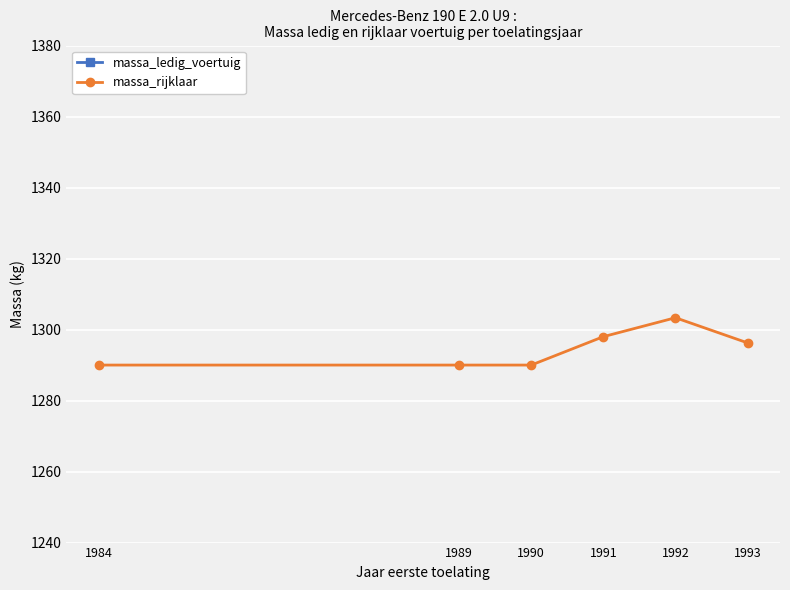

What is the sum of the massa_rijklaar values at 1990 and 1991?

2588.0